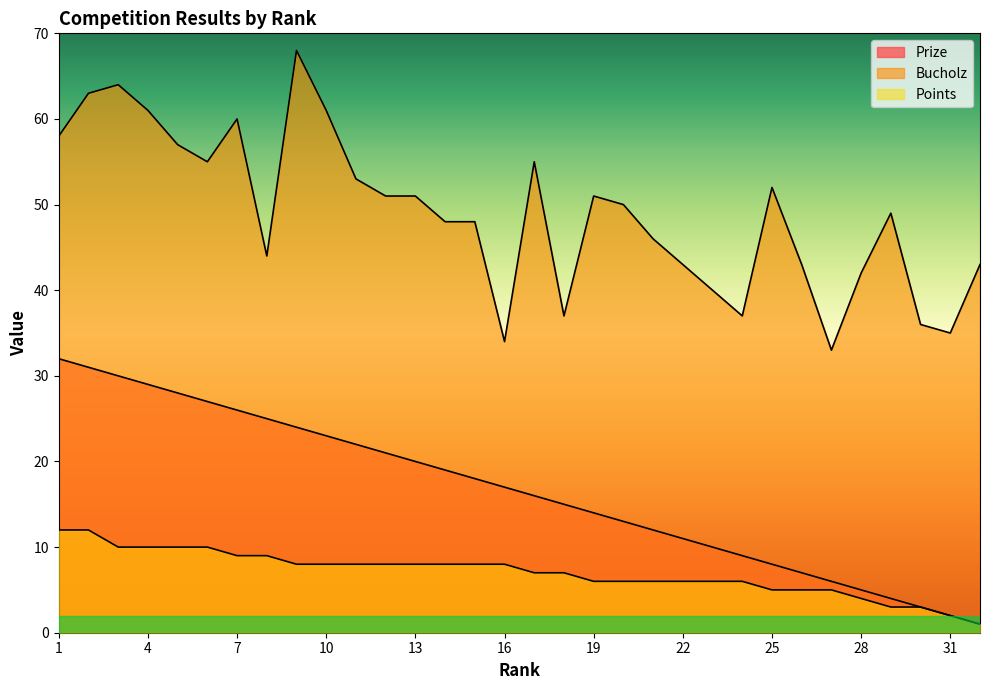

How many lines are shown in the chart?

3